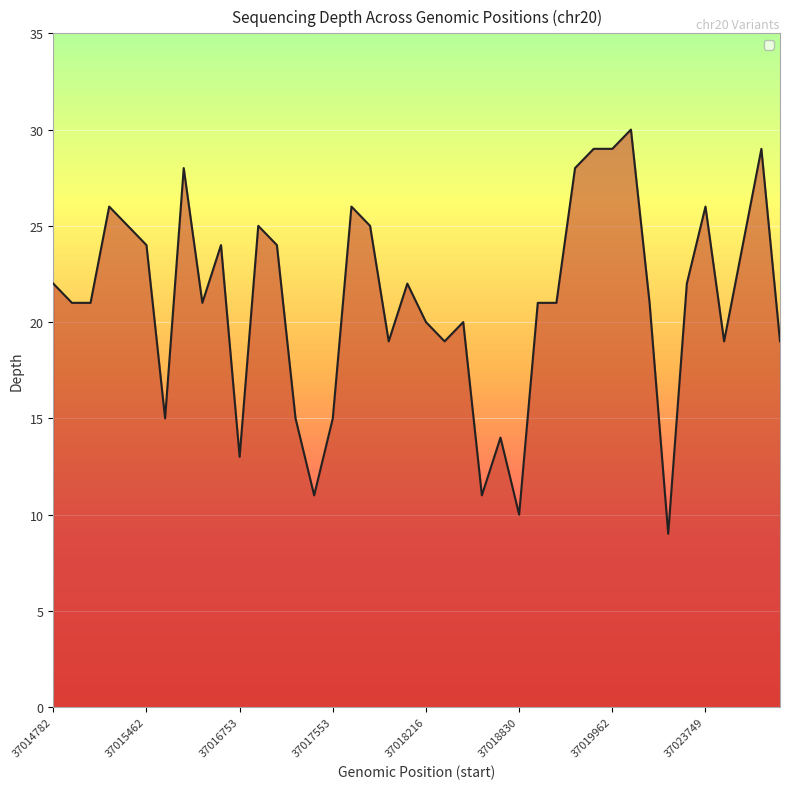

Count the number of values greater than 21.

19